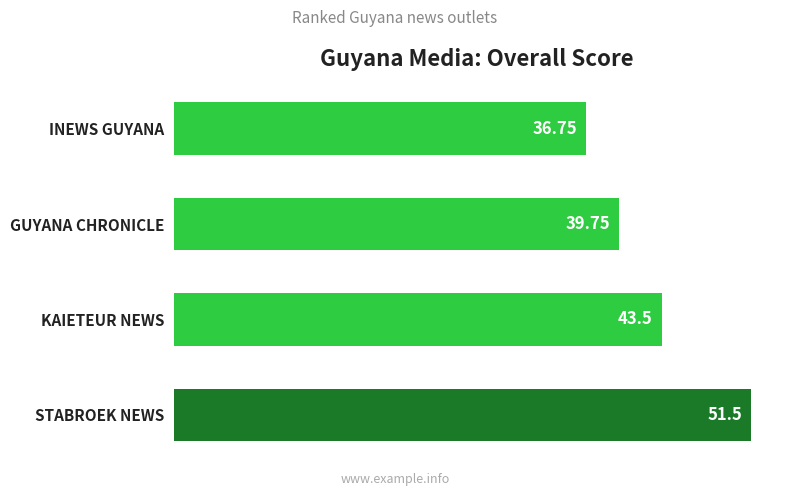

What is the sum of all values?

171.5